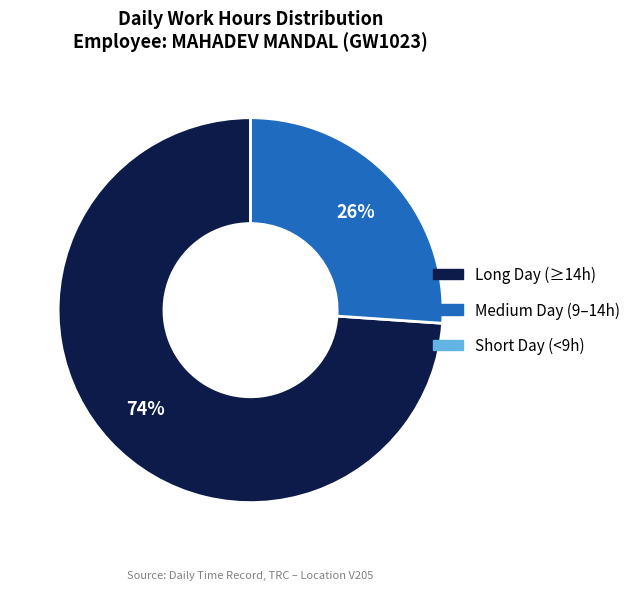

To the nearest percent, what is the average slice percentage?

33%